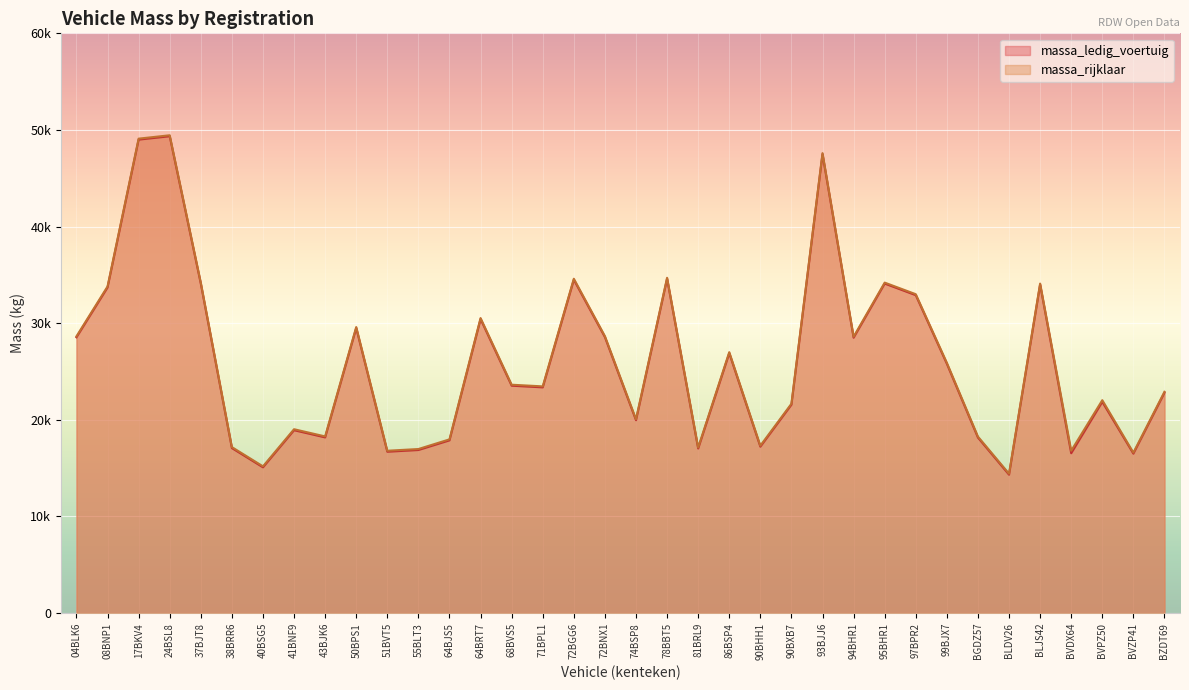

Is it true that massa_ledig_voertuig equals 21565 at 90BXB7?

True